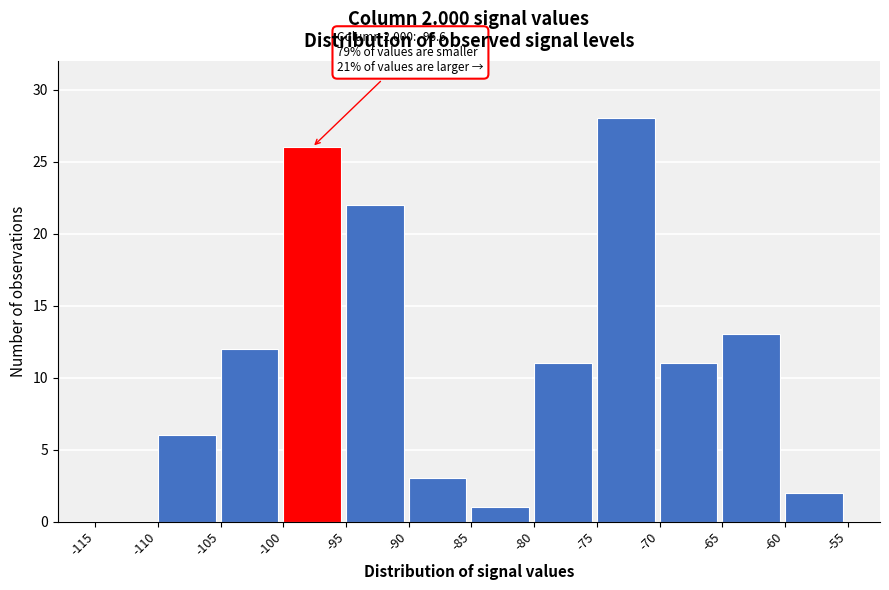

Which range on the x-axis has the tallest bar?

-75 to -70